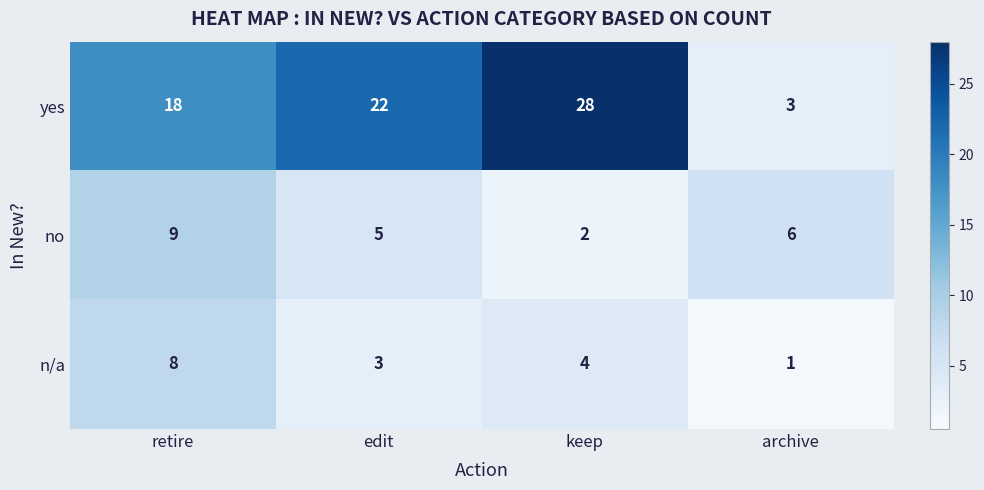

Read the n/a value at keep.

4